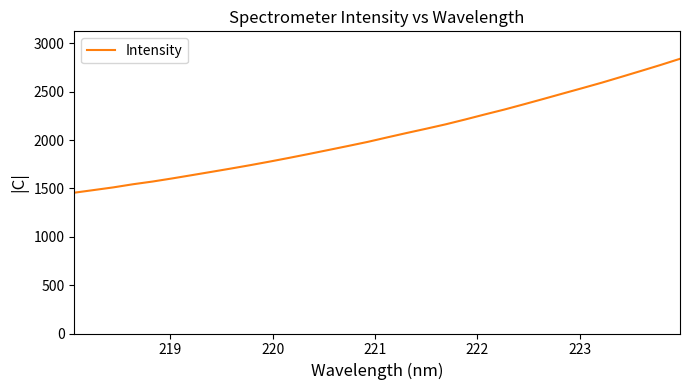

What is the minimum value shown in the chart?

1455.4